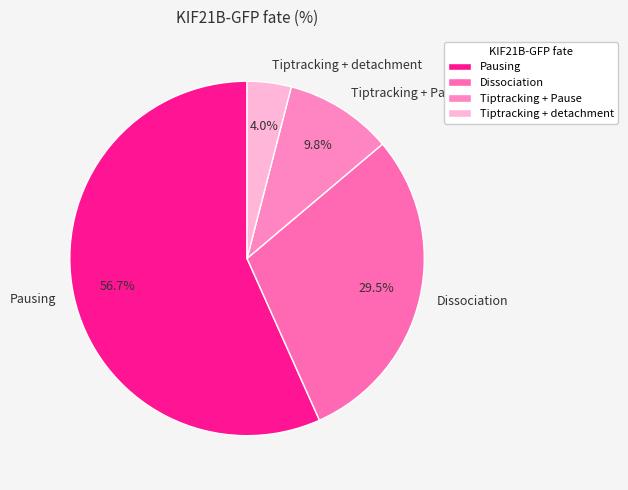

What is the ratio of the value at Dissociation to the value at Tiptracking + Pause?

3.0